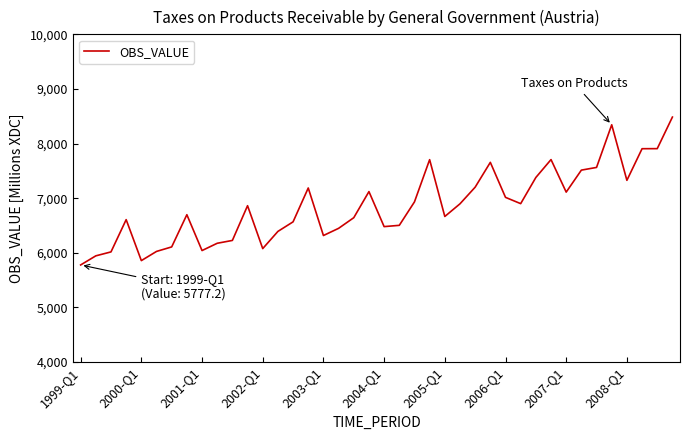

How many lines are shown in the chart?

1